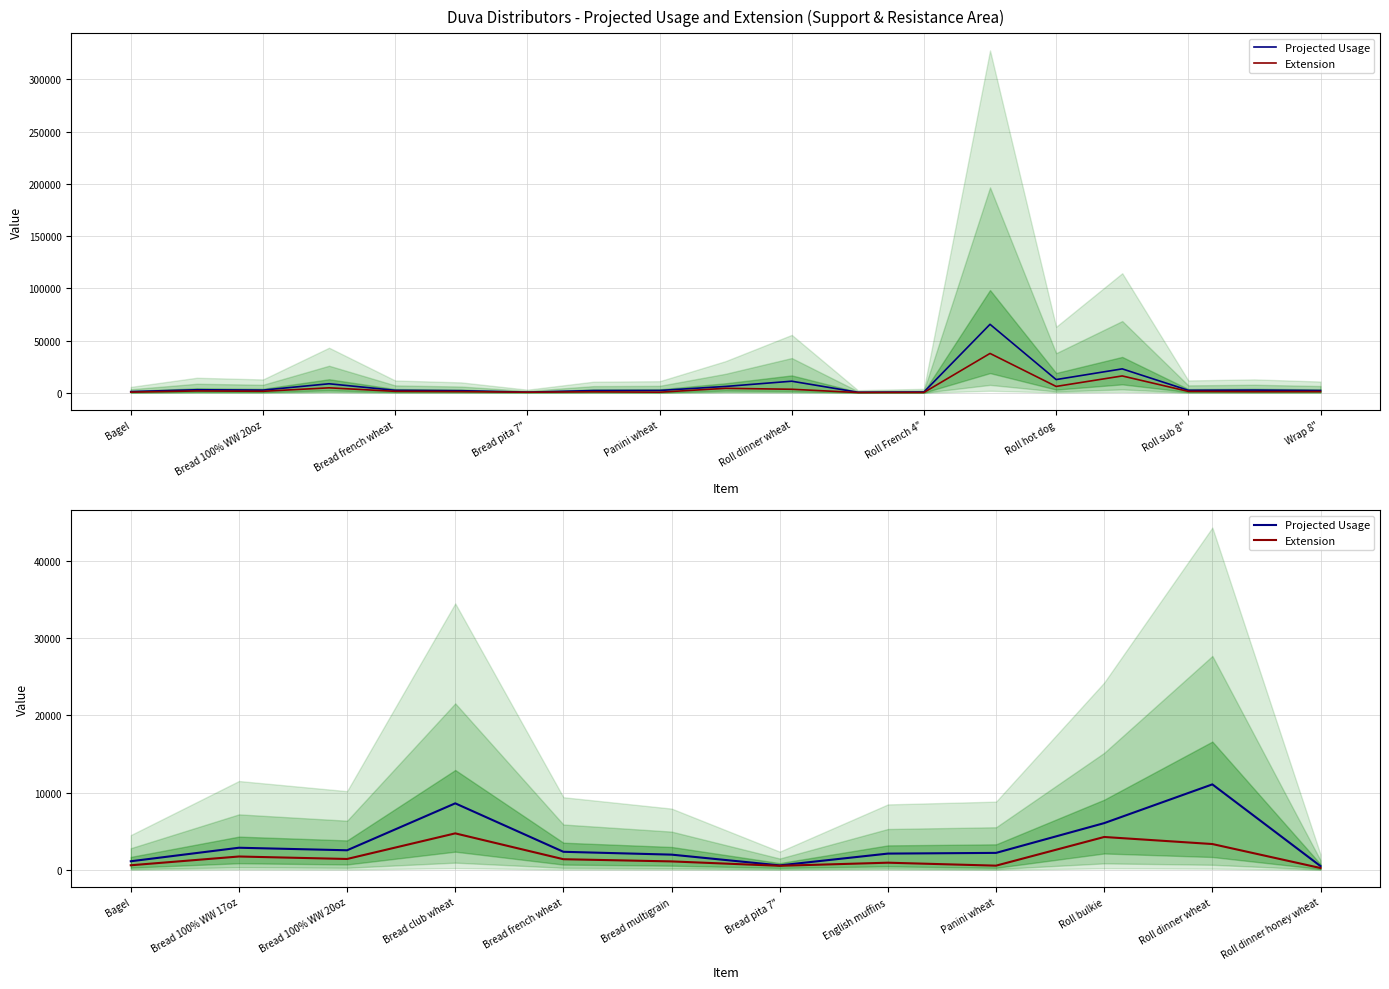

What is the sum of all Extension values?

20950.0